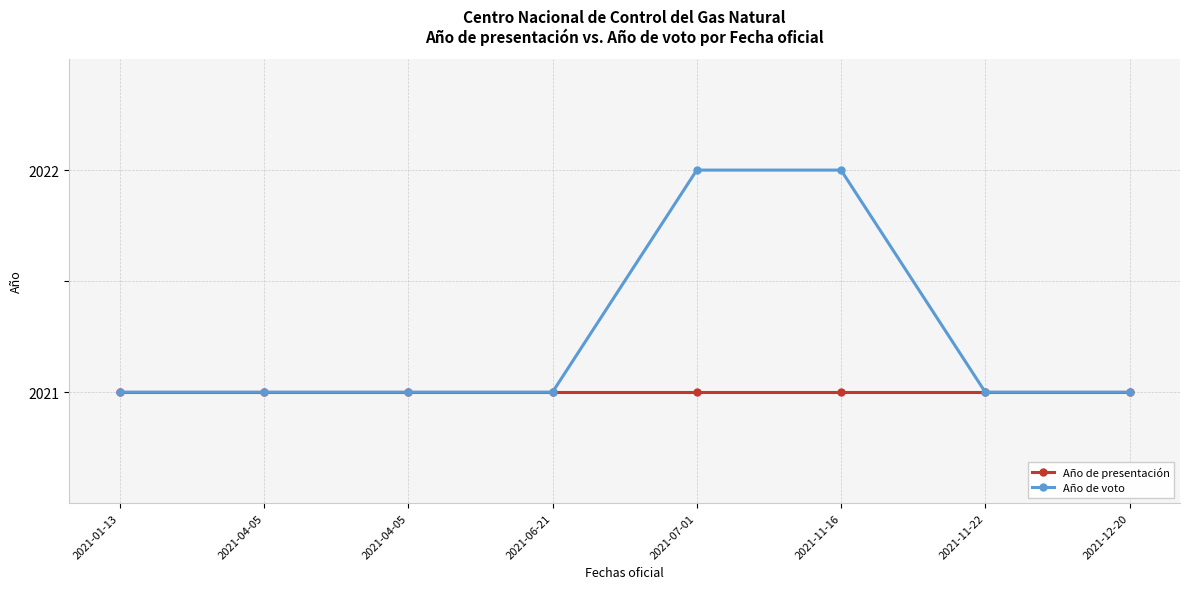

What is the difference between the maximum and second lowest values in the Año de voto series?

1